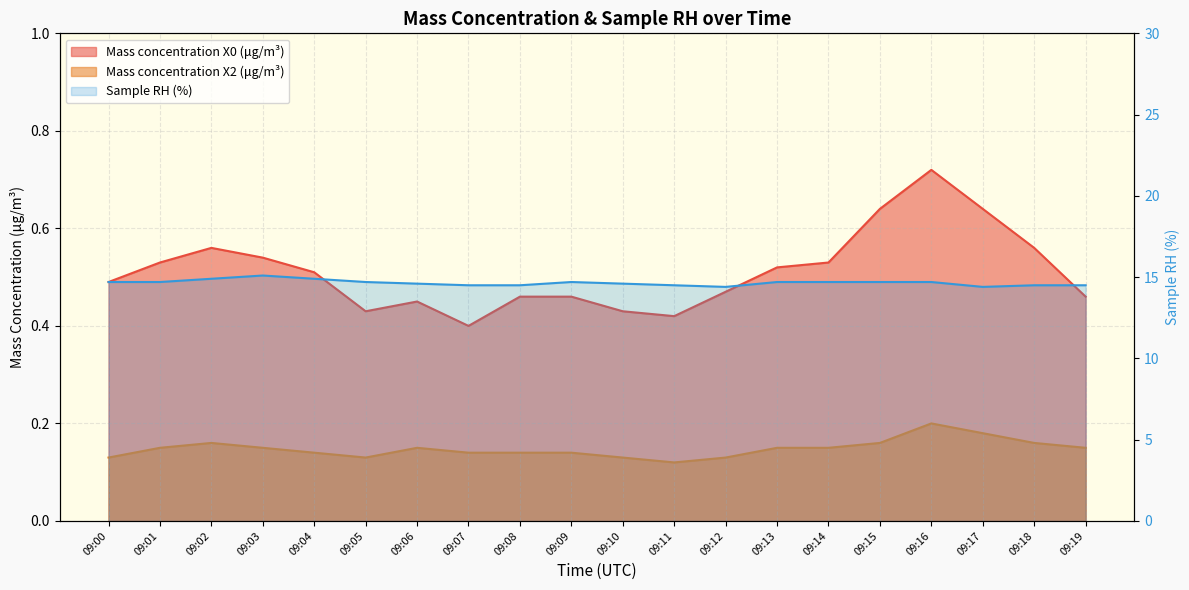

How many Mass concentration X0 (μg/m³) values are between 0 and 1?

20